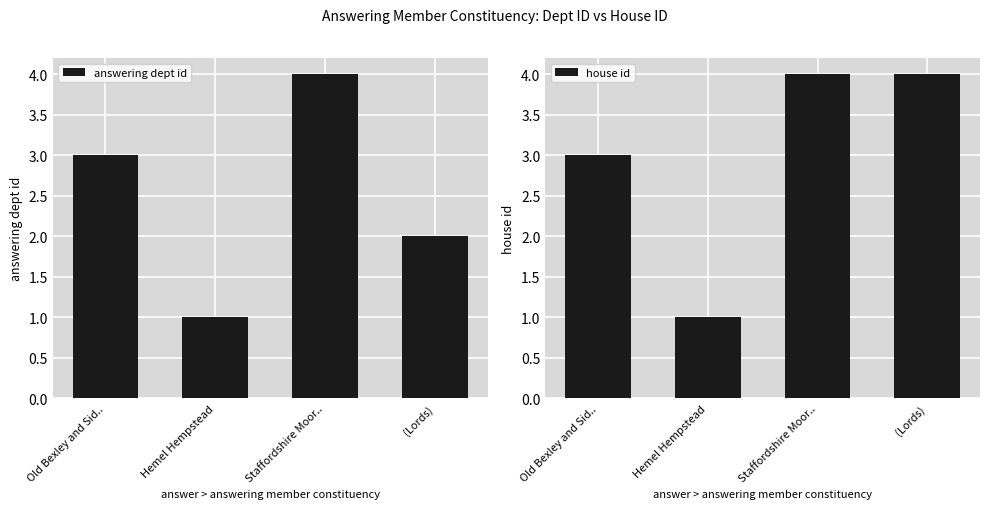

Which category has the lowest value in the answering dept id series?

Hemel Hempstead